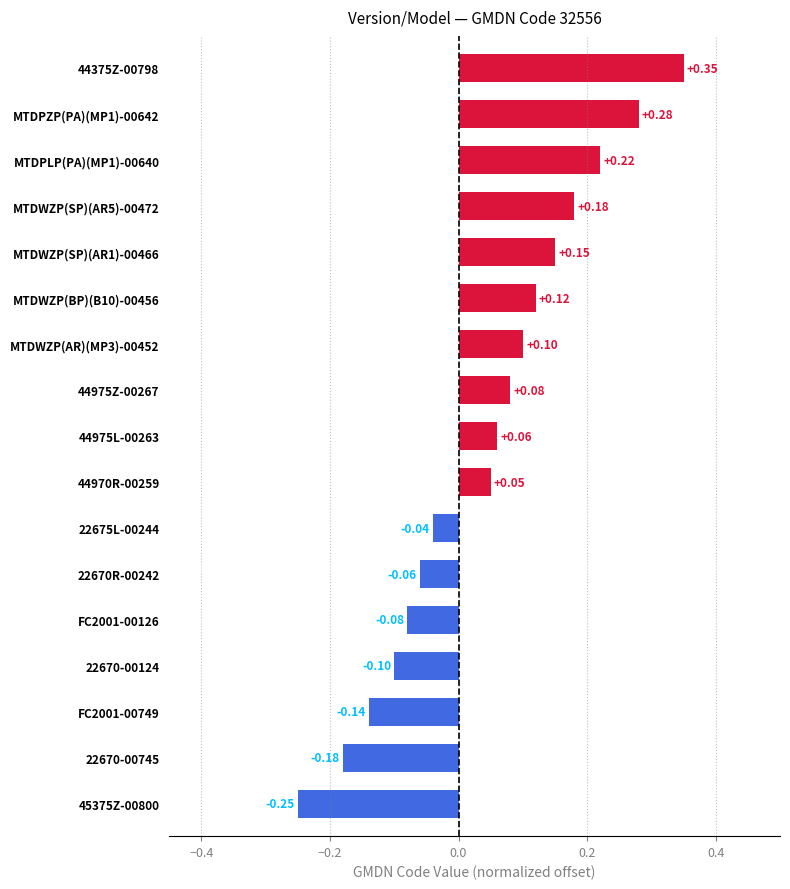

At which category does the chart reach its minimum across all series?

45375Z-00800